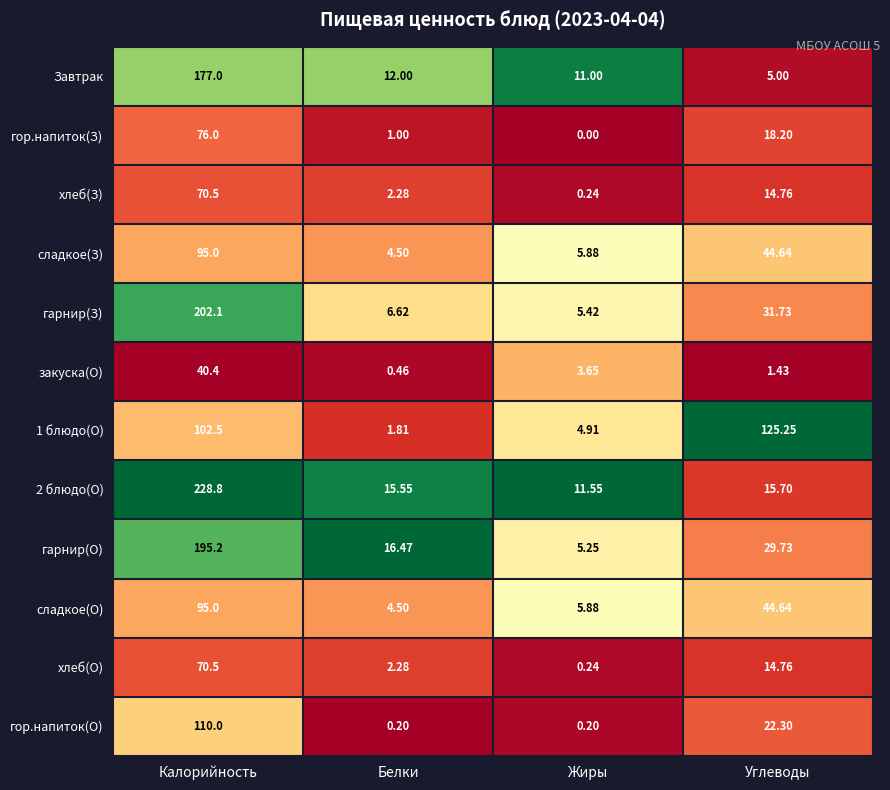

At which category is the sum across all series the highest?

Калорийность